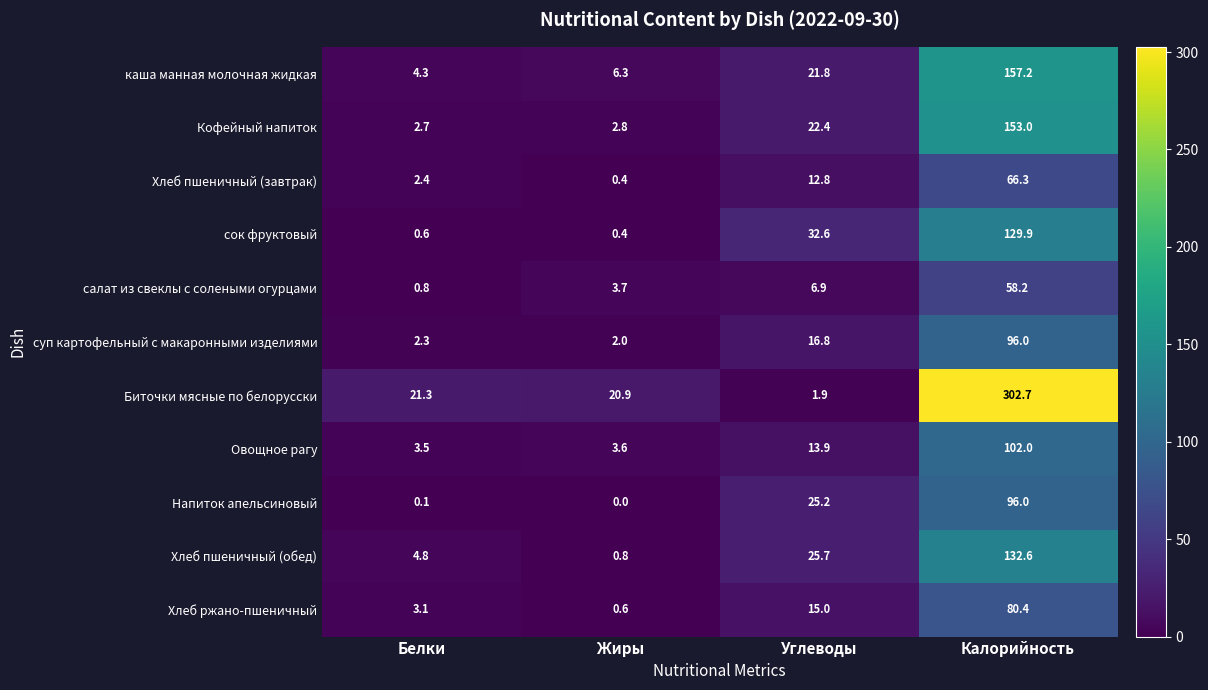

What is the difference between the maximum and second lowest values in the суп картофельный с макаронными изделиями series?

93.7